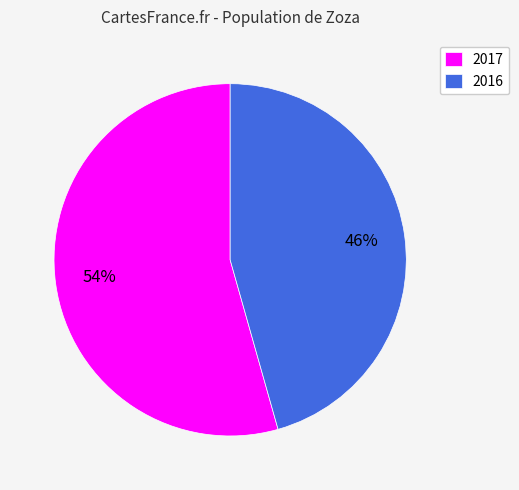

To the nearest percent, what percentage of the pie is 2017?

54%